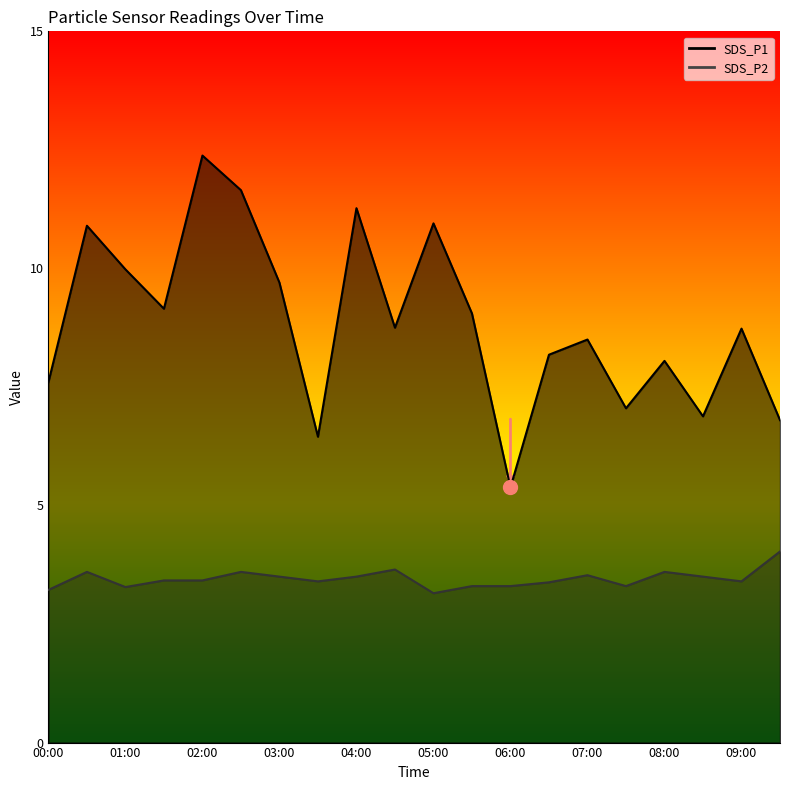

True or false: SDS_P1 has more than 1 points higher than both neighbors.

True